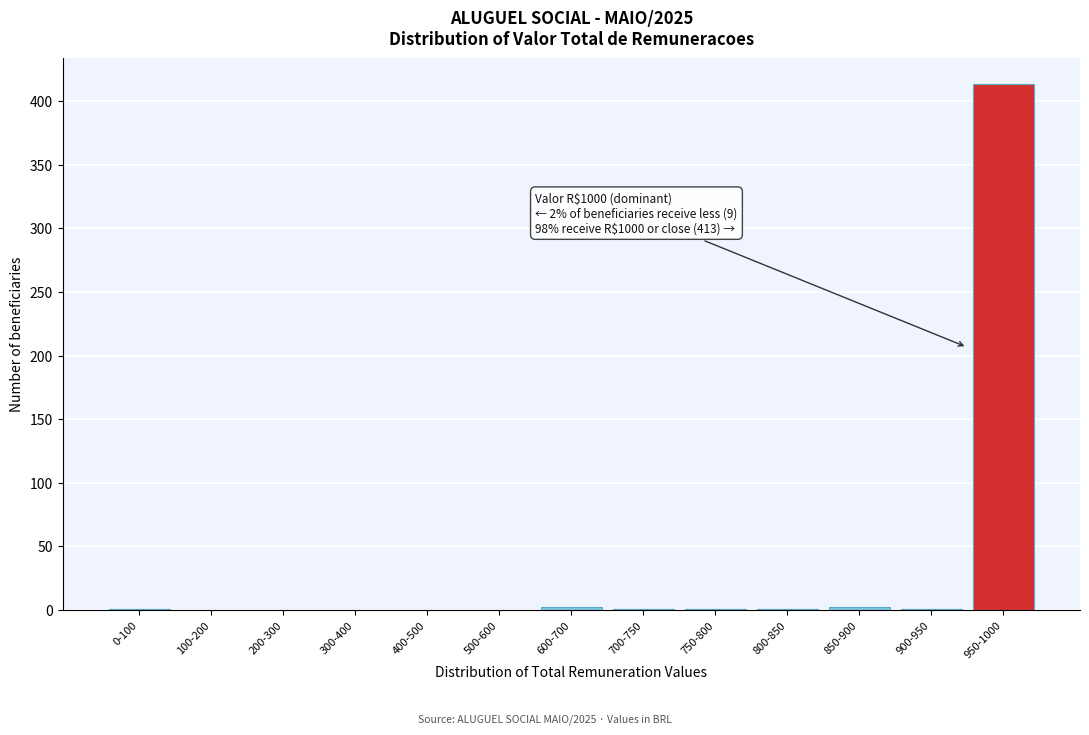

At which category does the chart reach its peak across all series?

950-1000